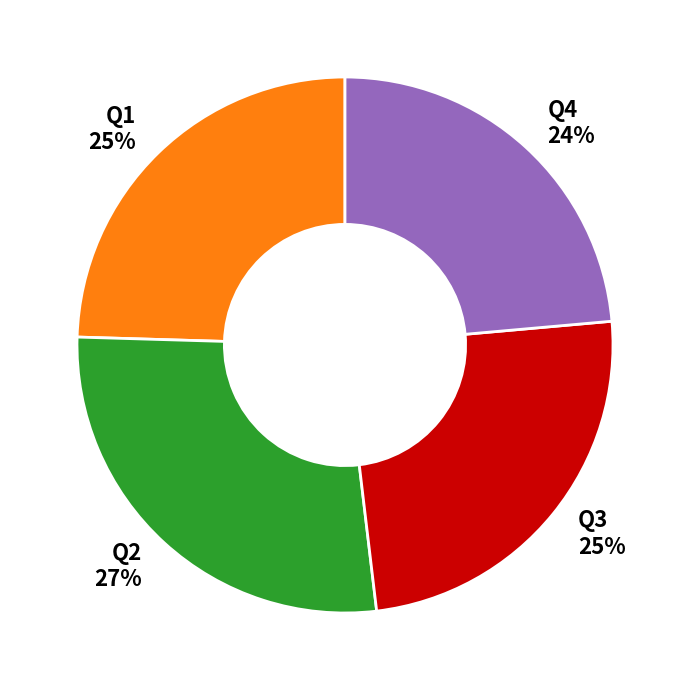

Approximately how many times larger is the value at Q4 compared to Q2?

0.9